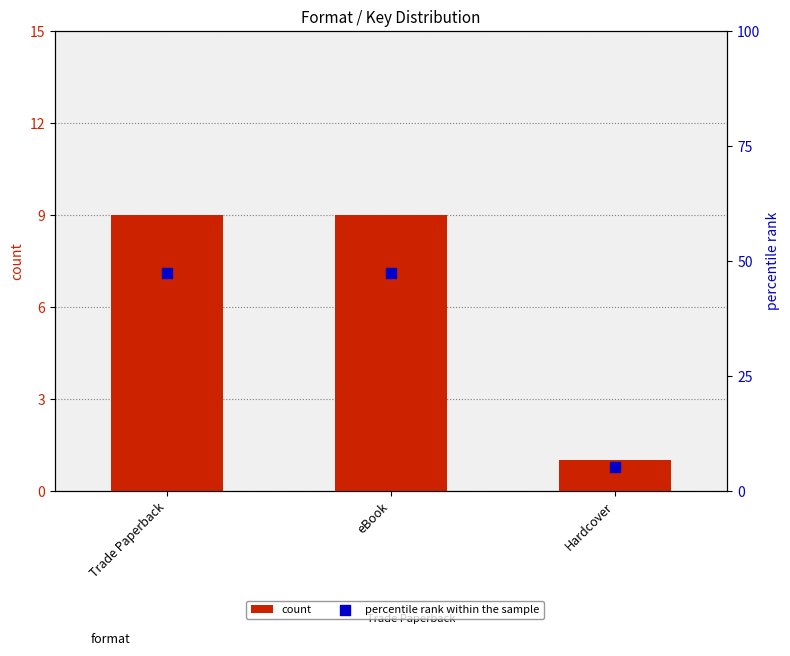

Which series contains the highest Y value?

percentile rank within the sample